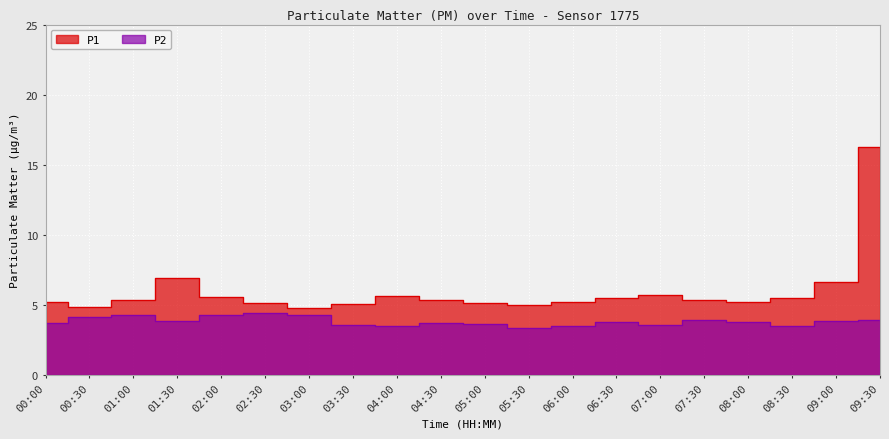

What are all the series names shown in the legend?

P1, P2